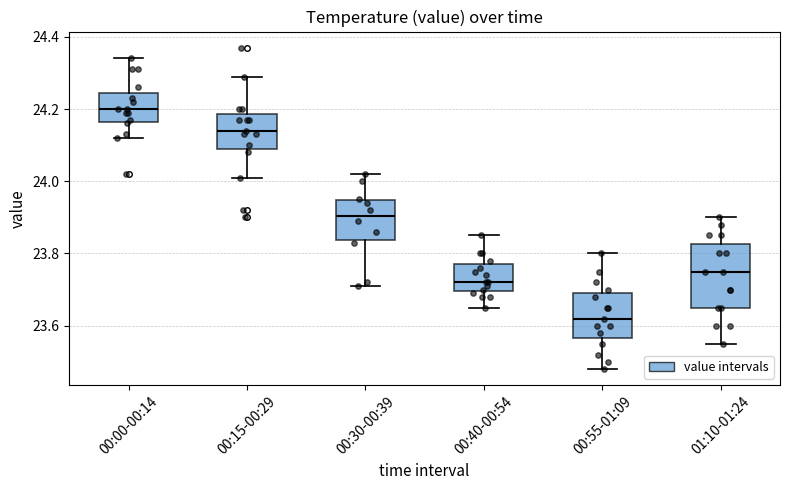

Reading left to right, read every box against the y-axis: the position of its median line, the range the box covers, and the ends of its whiskers. The values are not printed on the chart, so give them approximately, as read against the axis.

00:00-00:14: median 24.20, box 24.16 to 24.24, whiskers 24.12 to 24.34
00:15-00:29: median 24.14, box 24.10 to 24.18, whiskers 24.02 to 24.30
00:30-00:39: median 23.90, box 23.84 to 23.94, whiskers 23.72 to 24.02
00:40-00:54: median 23.72, box 23.70 to 23.78, whiskers 23.66 to 23.86
00:55-01:09: median 23.62, box 23.56 to 23.70, whiskers 23.48 to 23.80
01:10-01:24: median 23.76, box 23.66 to 23.82, whiskers 23.56 to 23.90